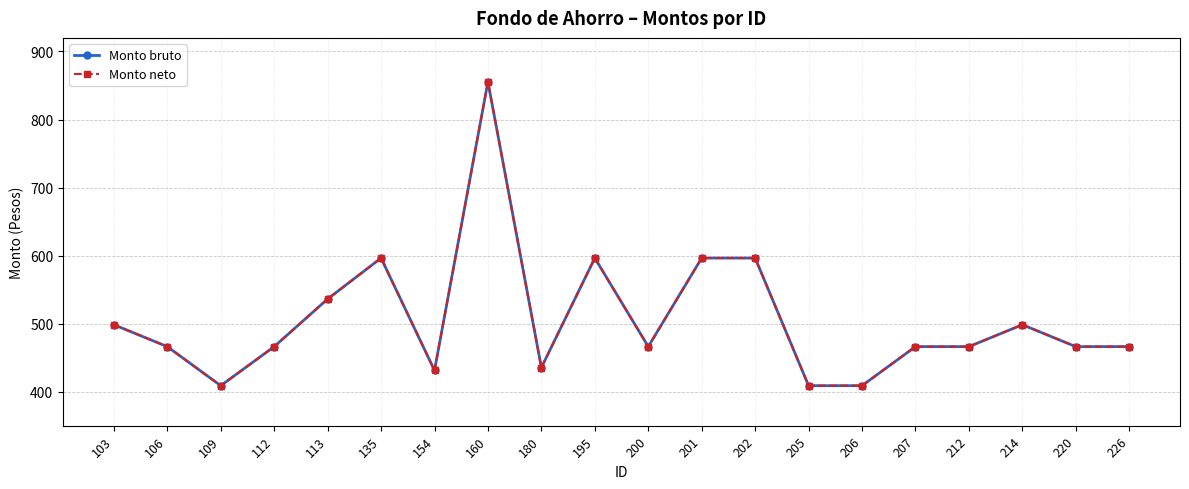

At which label is Monto neto closest to 632?

135